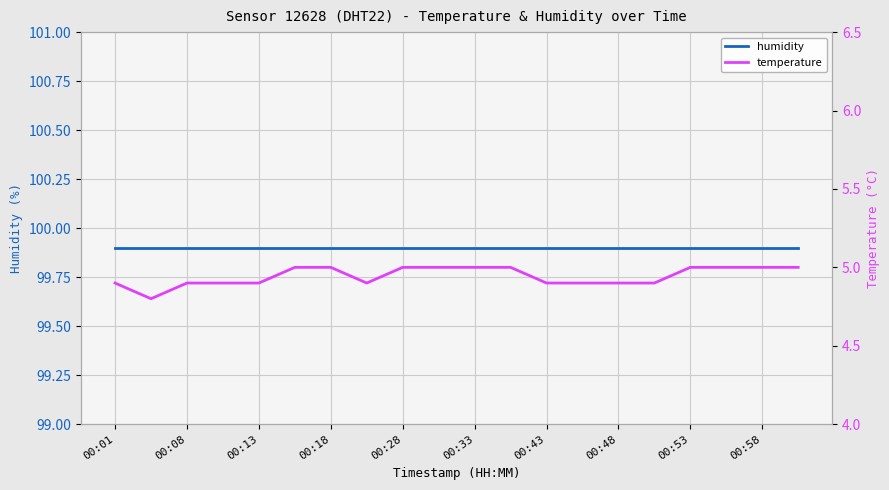

How many temperature values are between 4 and 5?

20